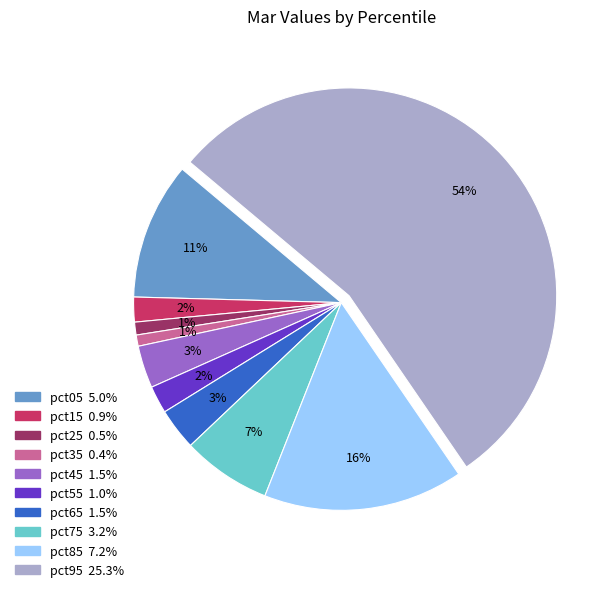

To the nearest percent, what portion does pct75 represent?

7%